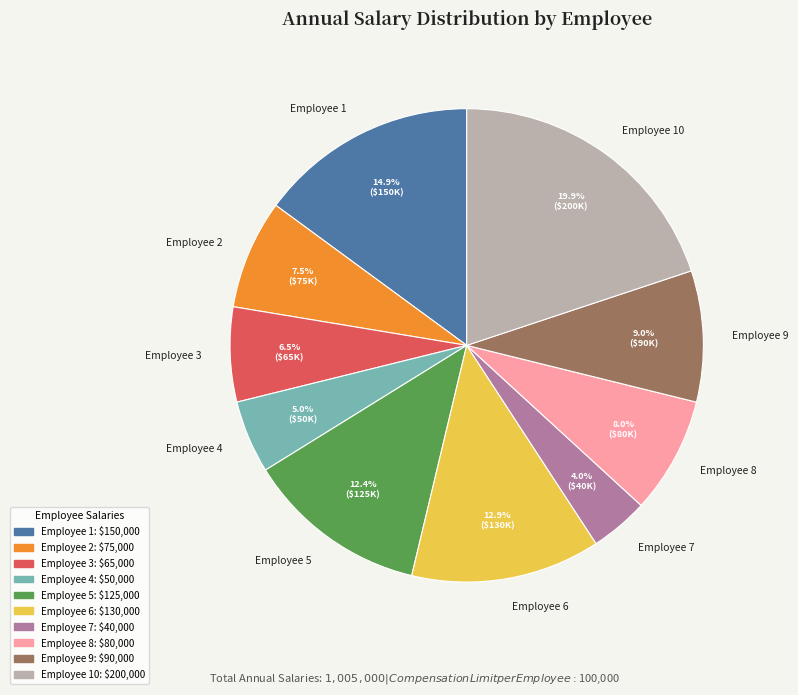

What is the ratio of the value at Employee 10 to the value at Employee 9?

2.2